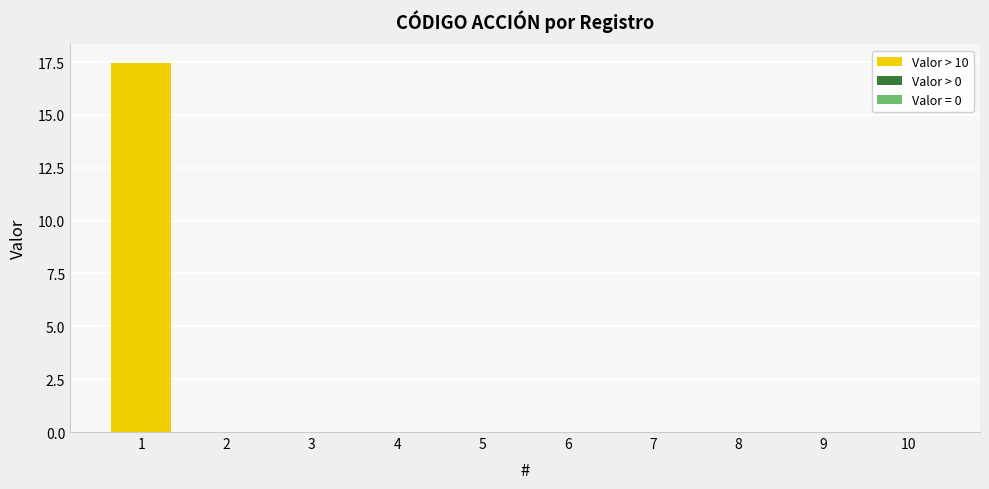

How many data points does each series have?

10